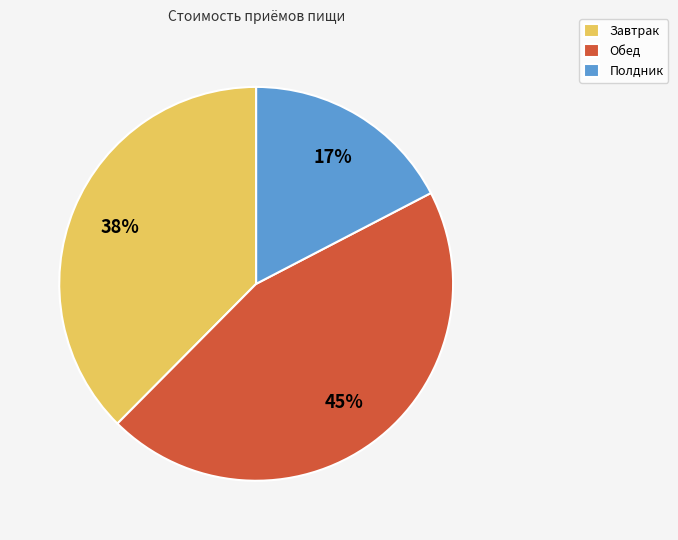

Do Завтрак and Полдник together represent more than half of the pie?

Yes